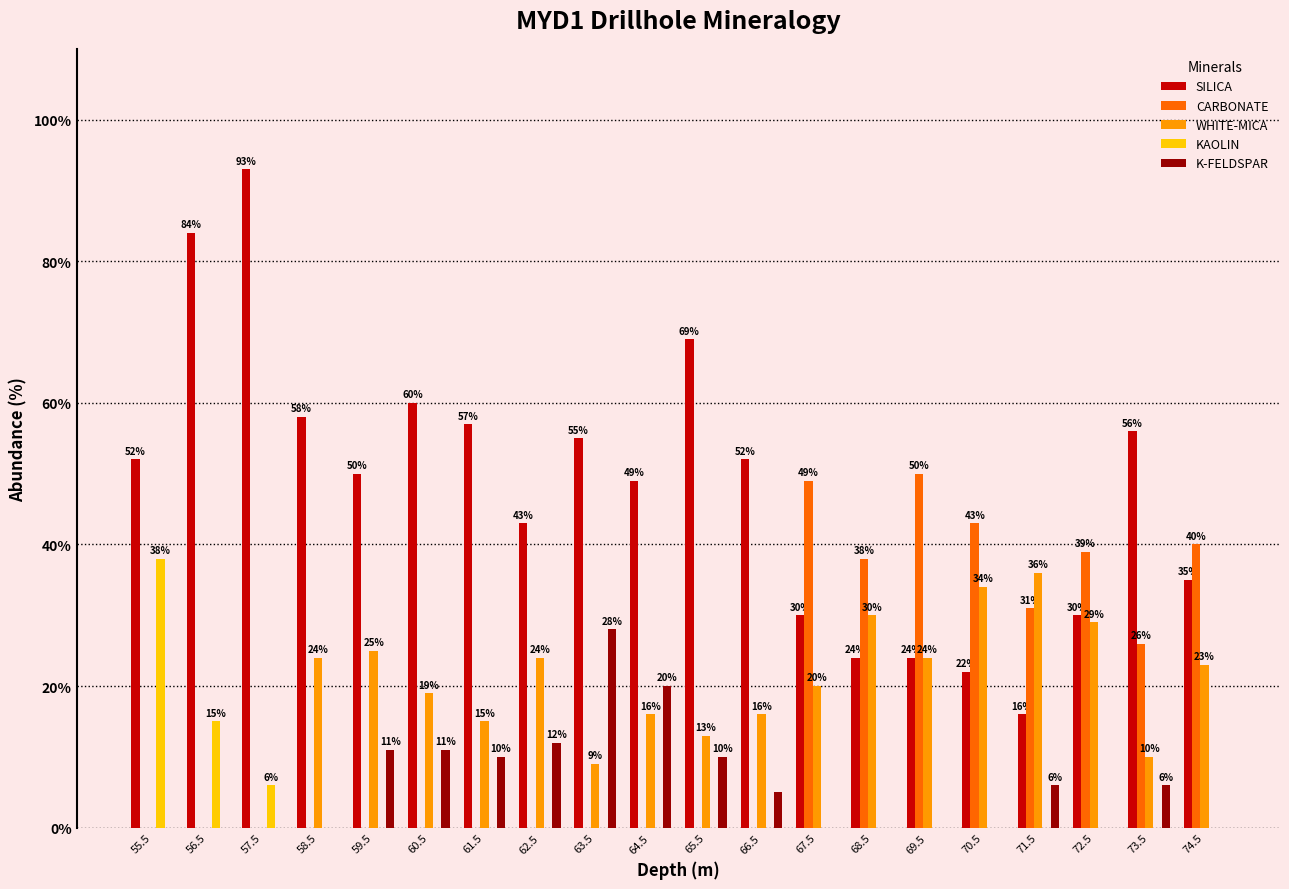

How many categories are shown in the chart?

20